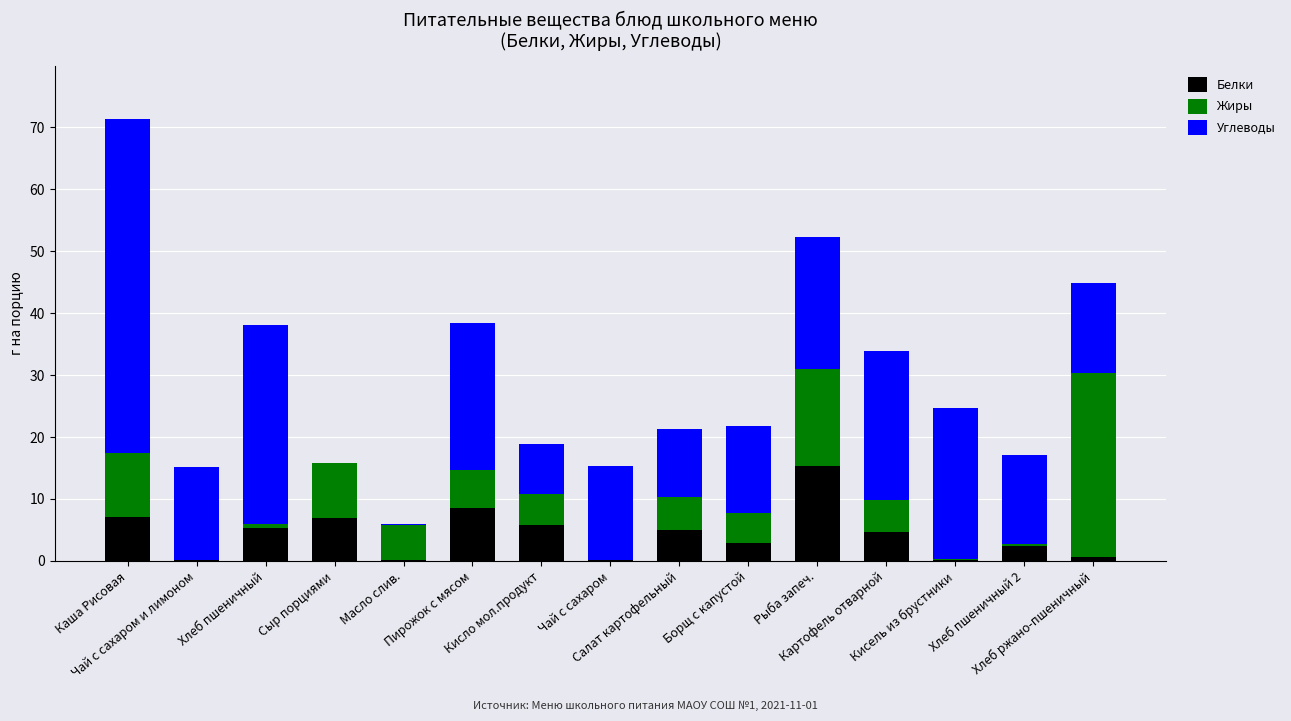

Count the number of data series in this chart.

3